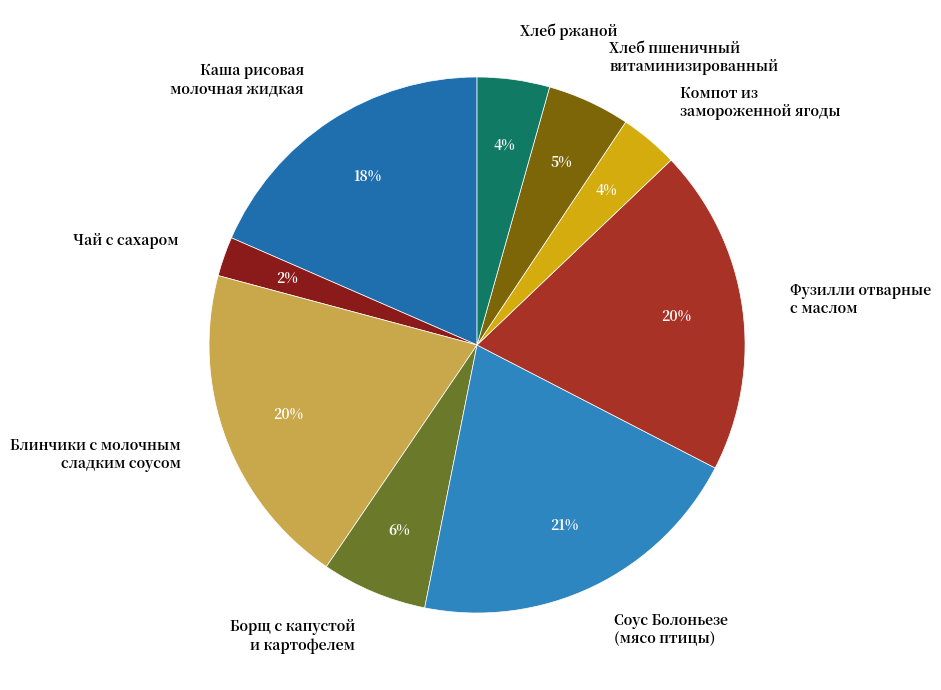

To the nearest percent, what percentage of the pie is Хлеб ржаной?

4%